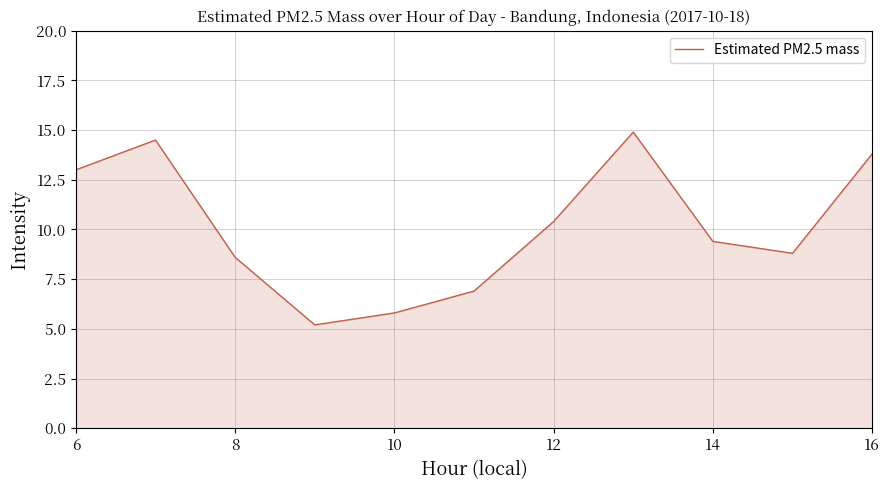

What is the minimum value shown in the chart?

5.2